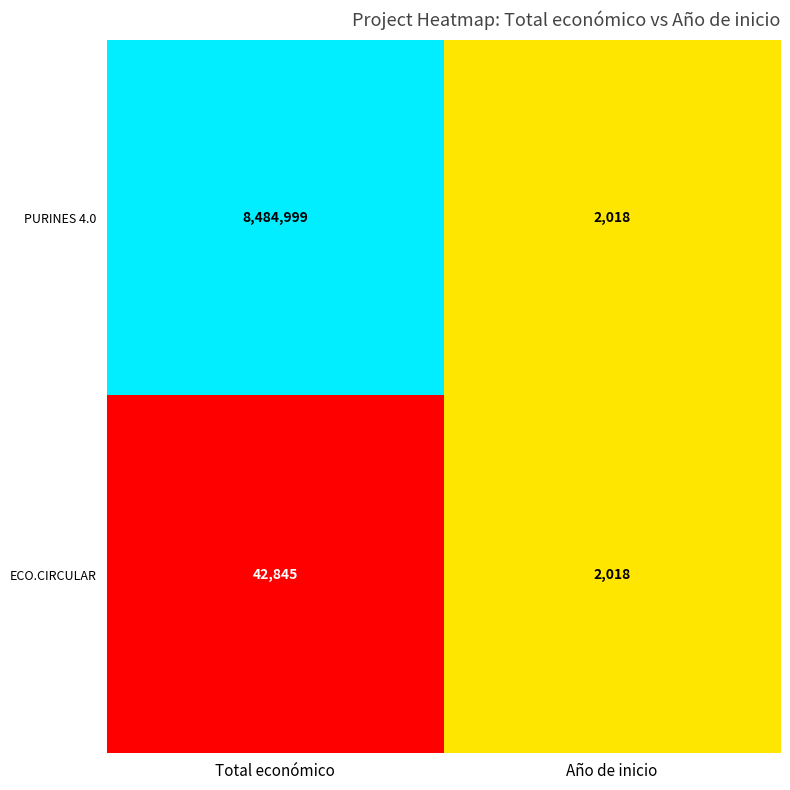

What is the maximum value for PURINES 4.0?

8484999